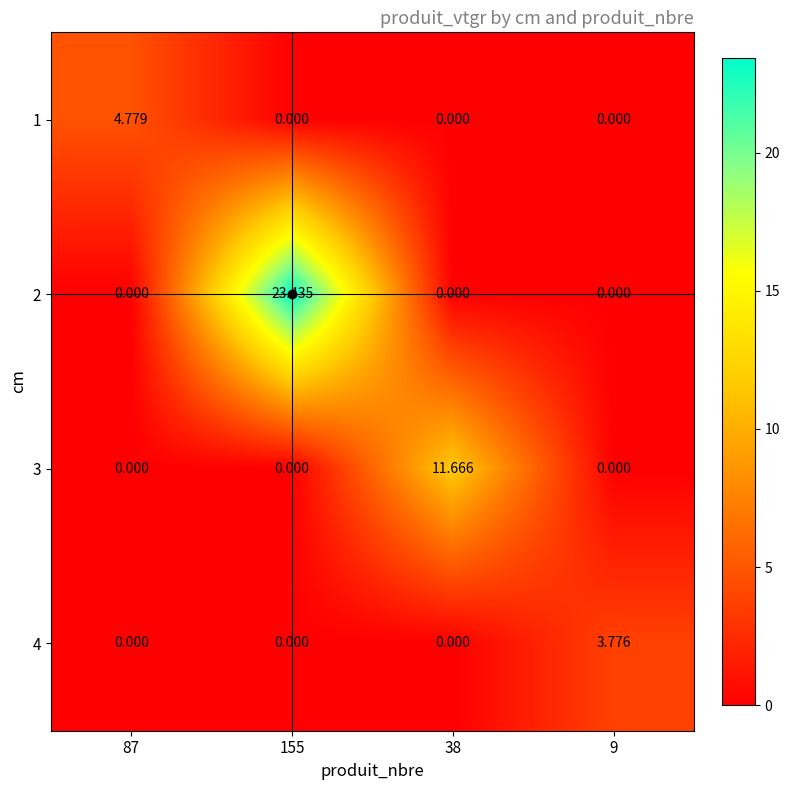

Which has a higher value, 9 or 38?

9